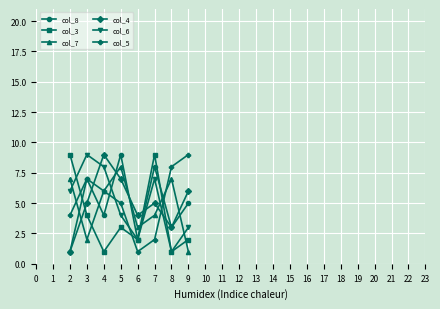

Is it true that col_3 equals 1 at 6?

False